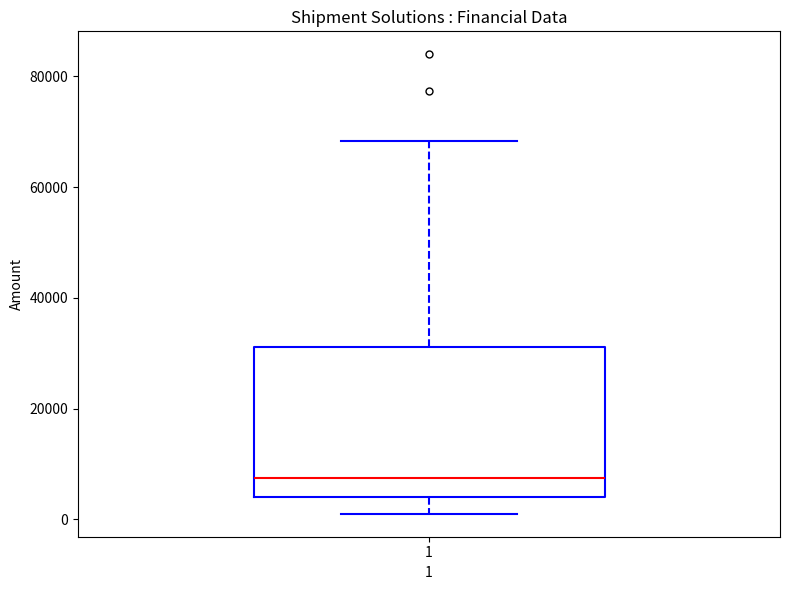

Transcribe this box plot: give where the median line is, the range the box spans, and where the two whiskers end, as read against the y-axis. The values are not printed on the chart, so give them approximately, as read against the axis.

median 8000, box 4000 to 32000, whiskers 2000 to 68000